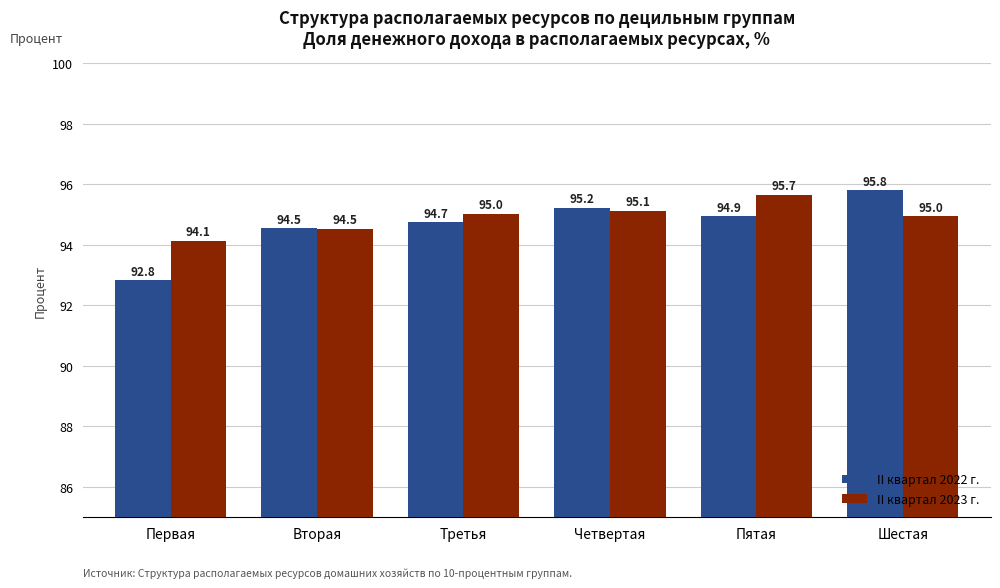

At how many categories does at least one series exceed 93?

6